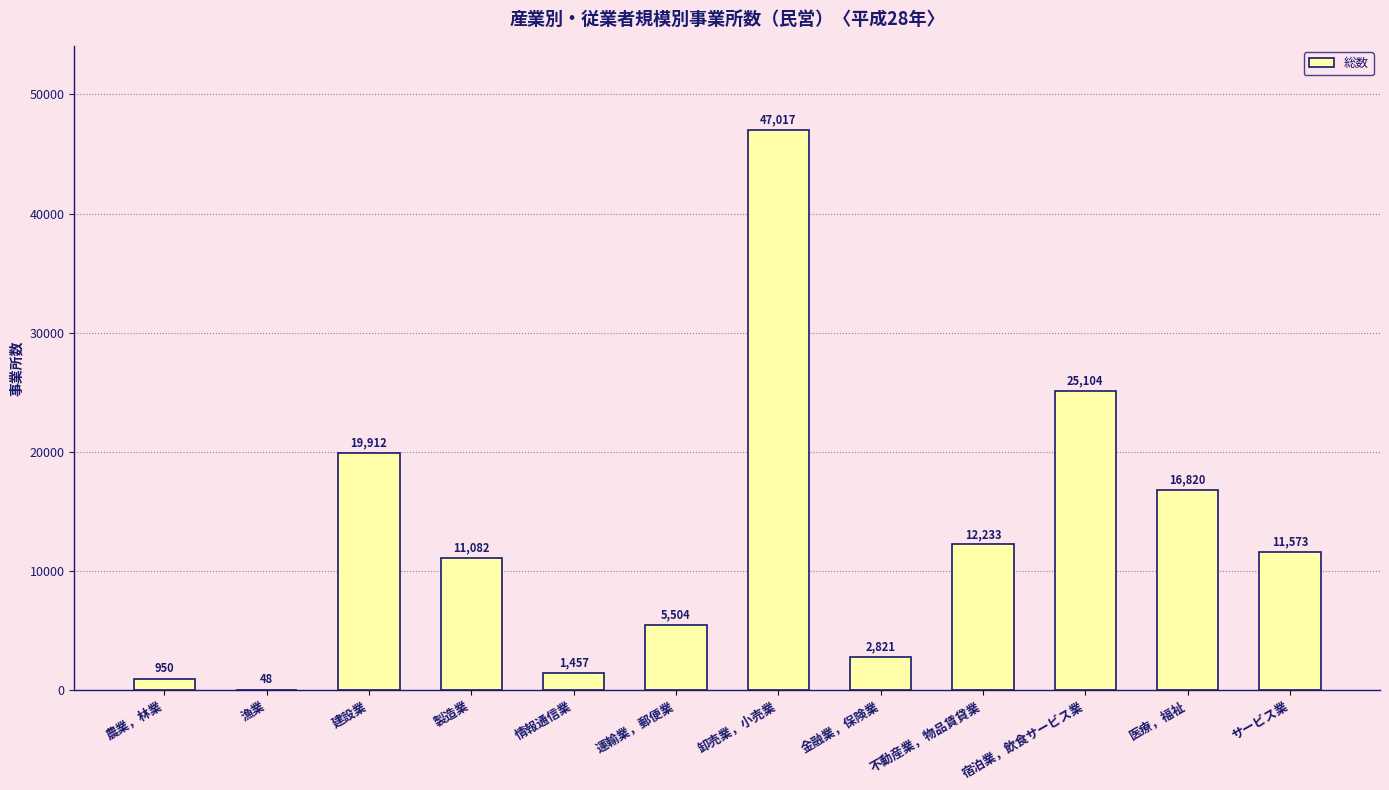

What is the approximate value at 卸売業，小売業, to the nearest 50?

47000